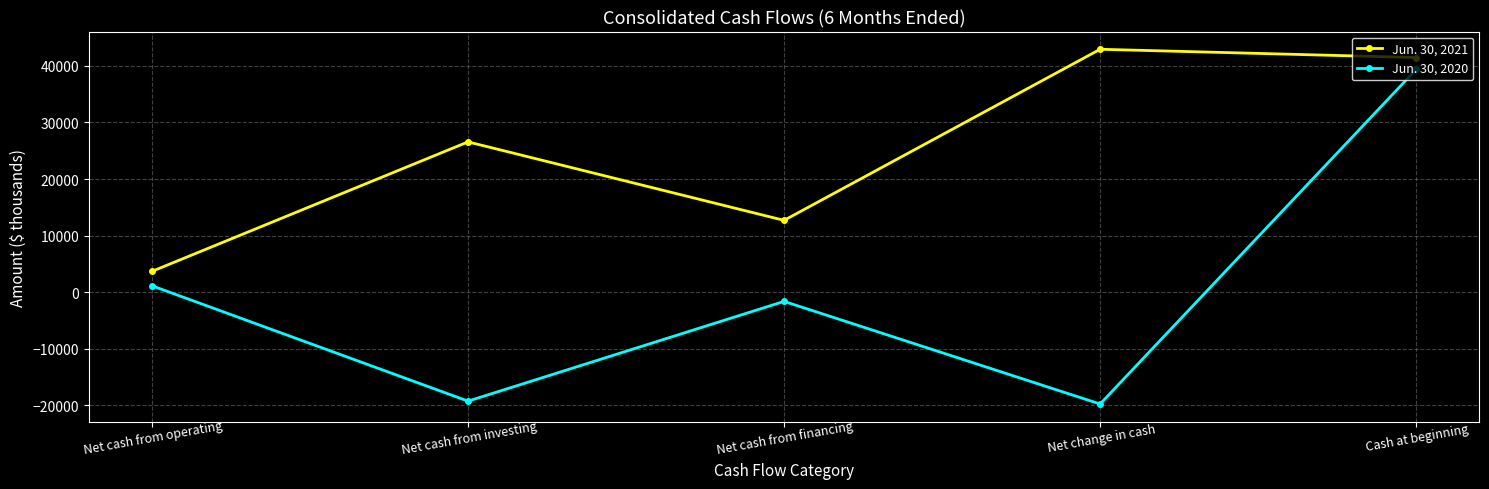

How many series are shown in this chart?

2